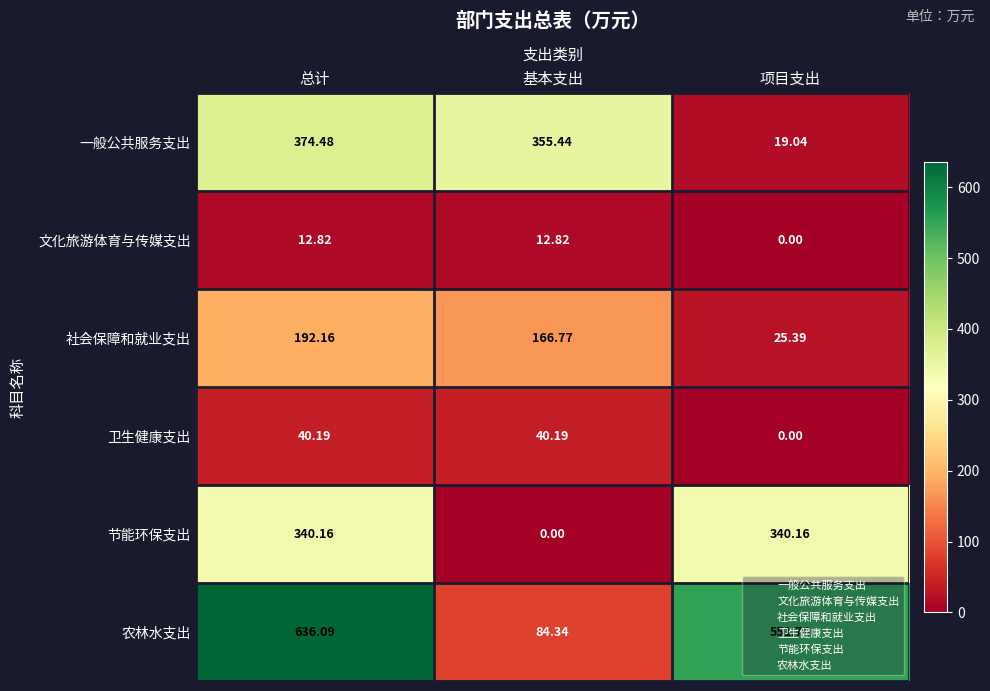

Is the value of 卫生健康支出 at 基本支出 greater than the value of 农林水支出 at 基本支出?

No